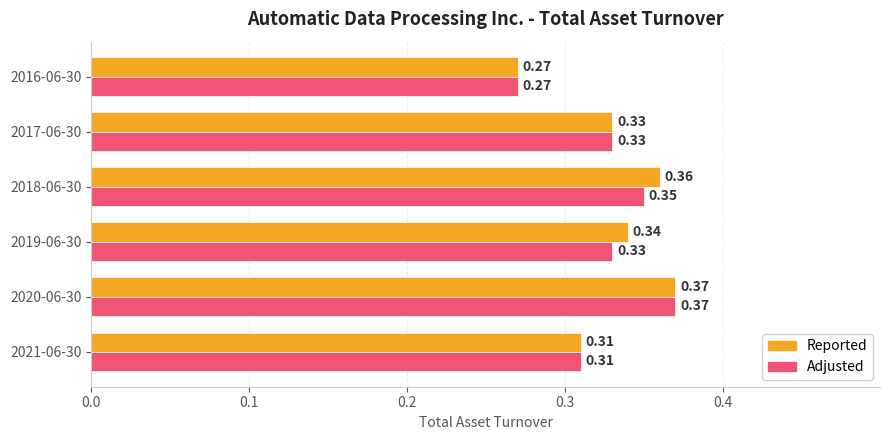

What is the sum of all Reported values?

2.0